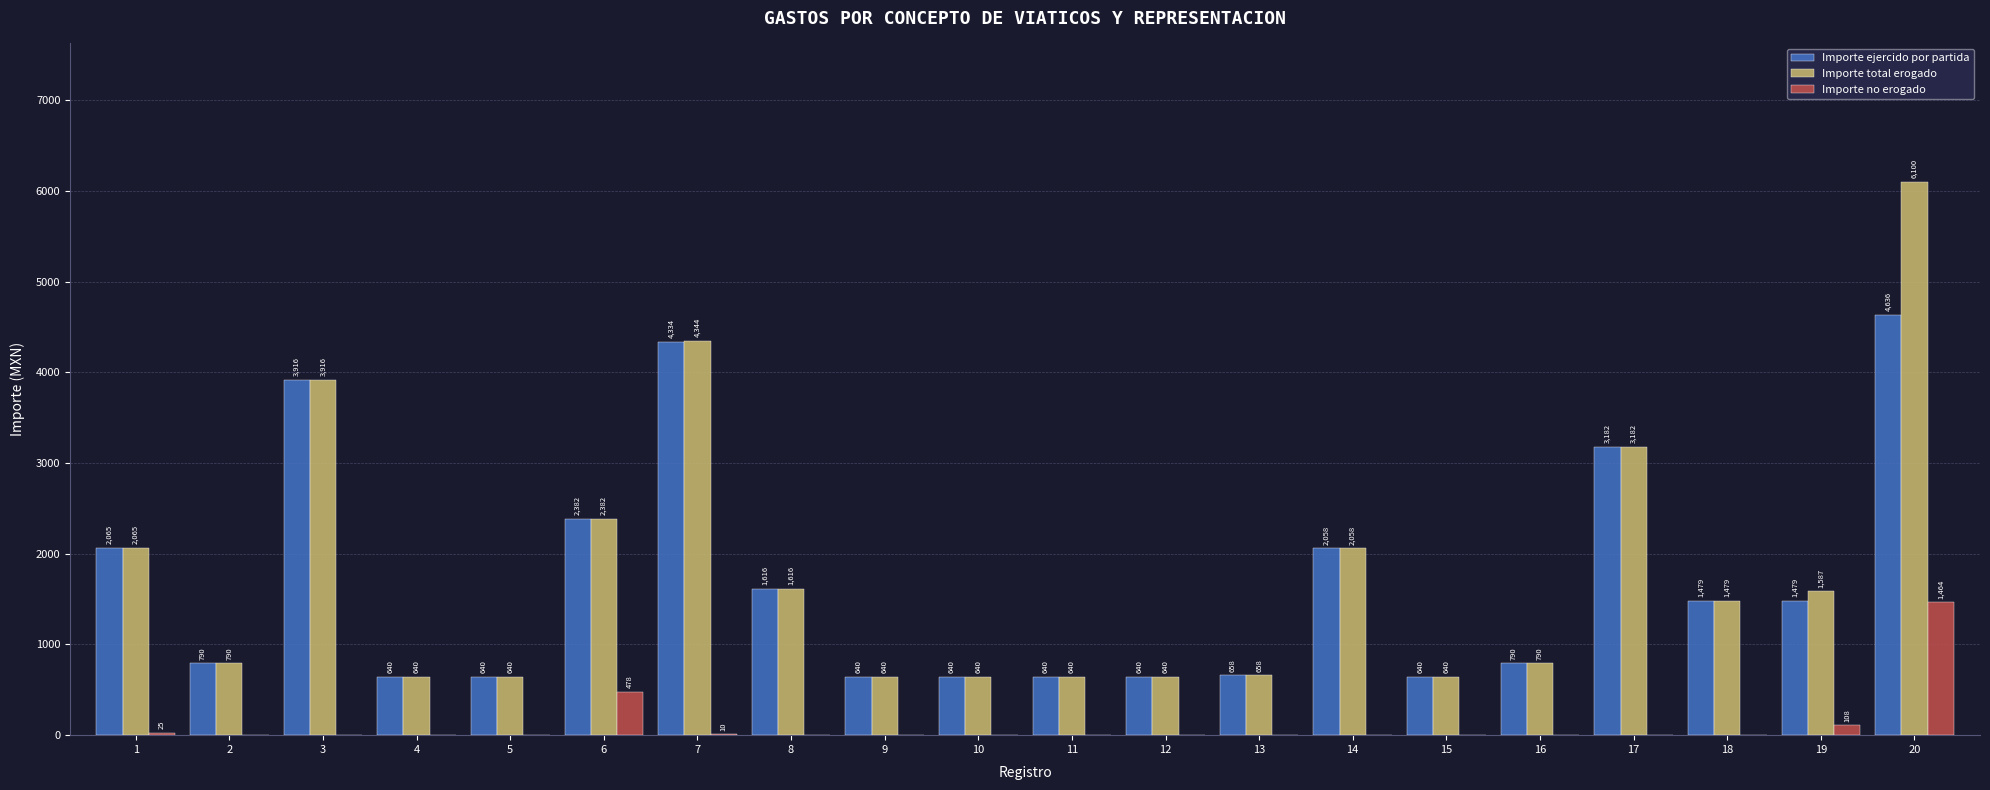

What is the total value across all series at 17?

6364.0